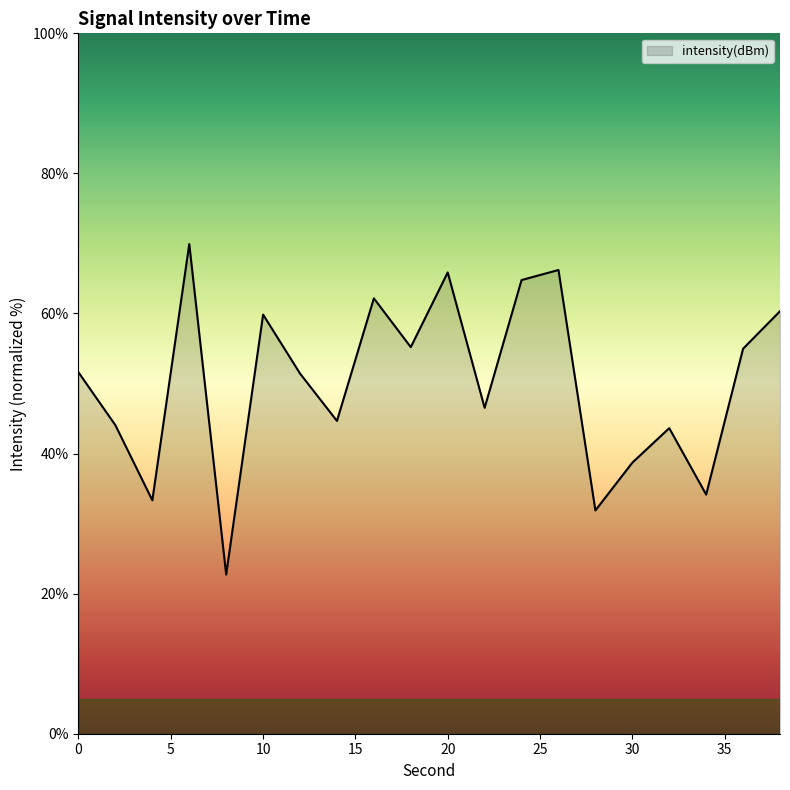

What is the difference between the second highest and second lowest values?

34.3